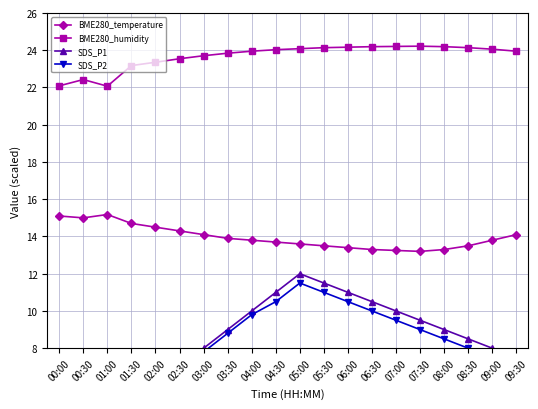

Where is SDS_P2 nearest to the value 8?

08:30